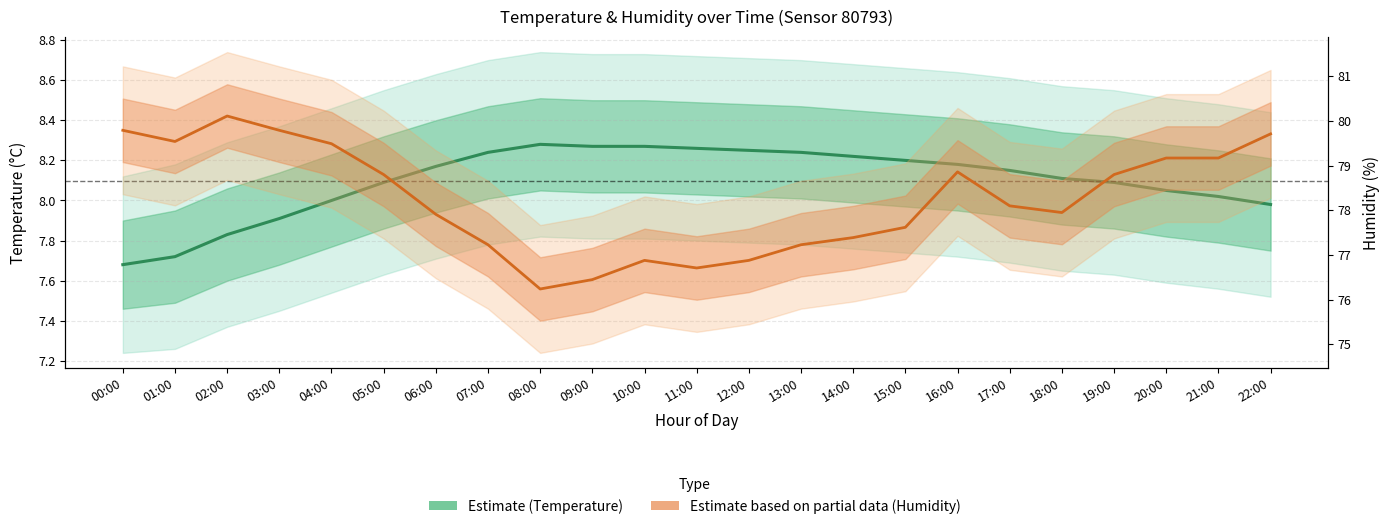

Is it true that Temperature (Estimate) equals 1.6 at 04:00?

False